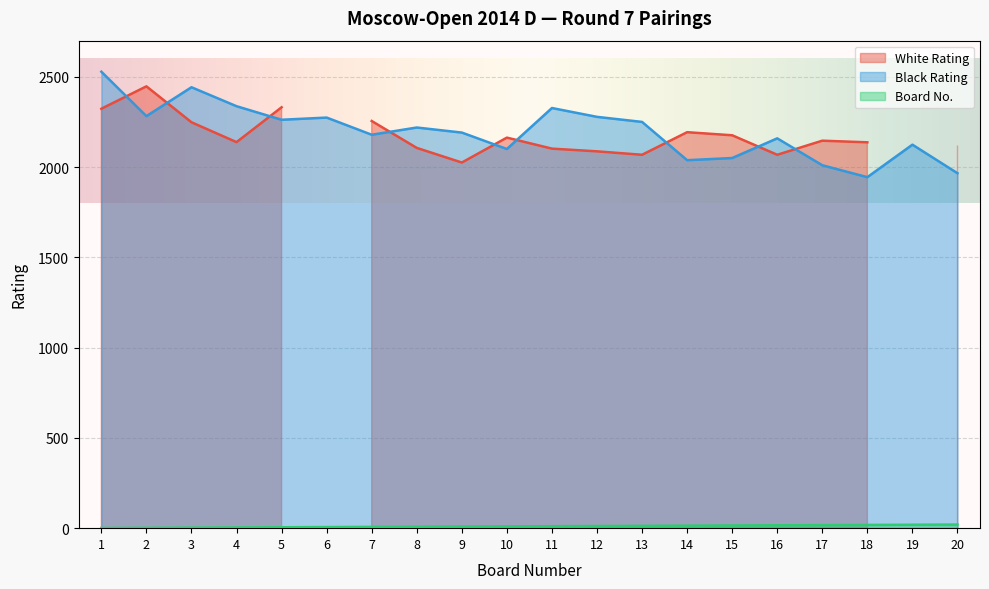

The value of Black Rating at 13 is 504. True or false?

False